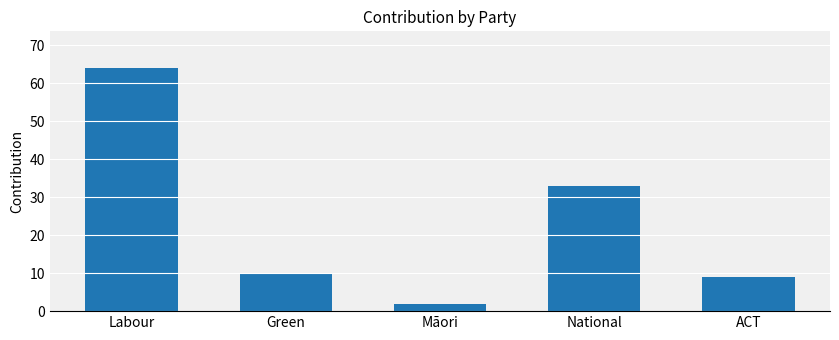

Rank the categories by value from highest to lowest.

Labour, National, Green, ACT, Māori